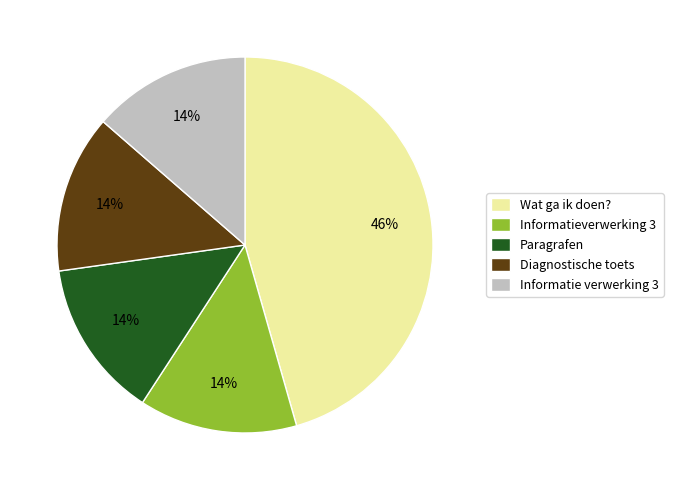

What percentage is the Informatie verwerking 3 slice, to the nearest percent?

14%